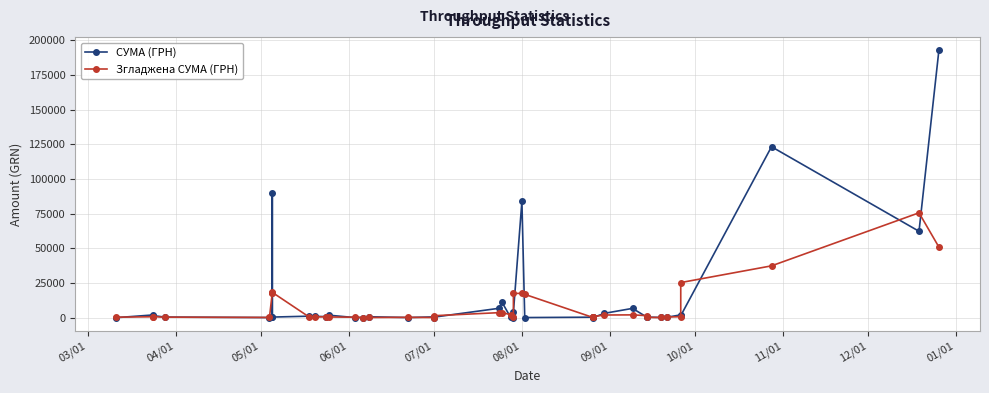

What are all the series names shown in the legend?

СУМА (ГРН), Згладжена СУМА (ГРН)